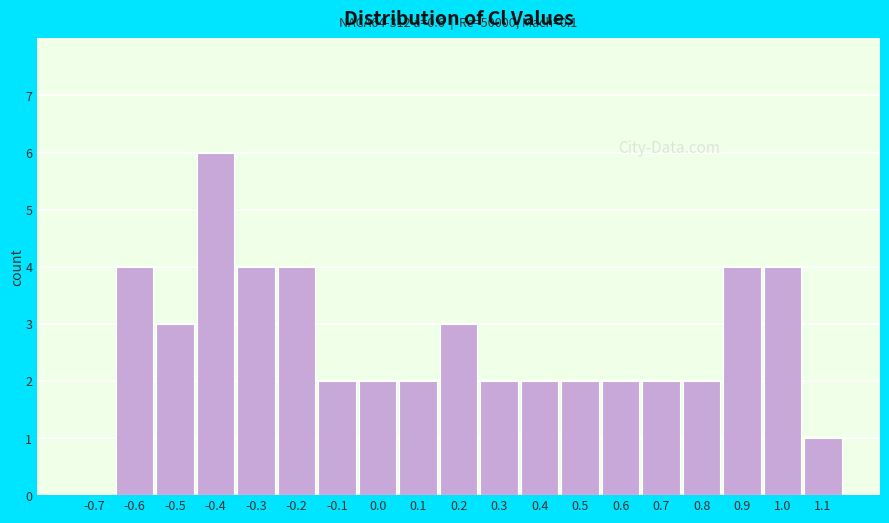

Reading left to right, transcribe all the data shown in this chart.

-0.7=0	-0.6=4	-0.5=3	-0.4=6	-0.3=4	-0.2=4	-0.1=2	0.0=2	0.1=2	0.2=3	0.3=2	0.4=2	0.5=2	0.6=2	0.7=2	0.8=2	0.9=4	1.0=4	1.1=1